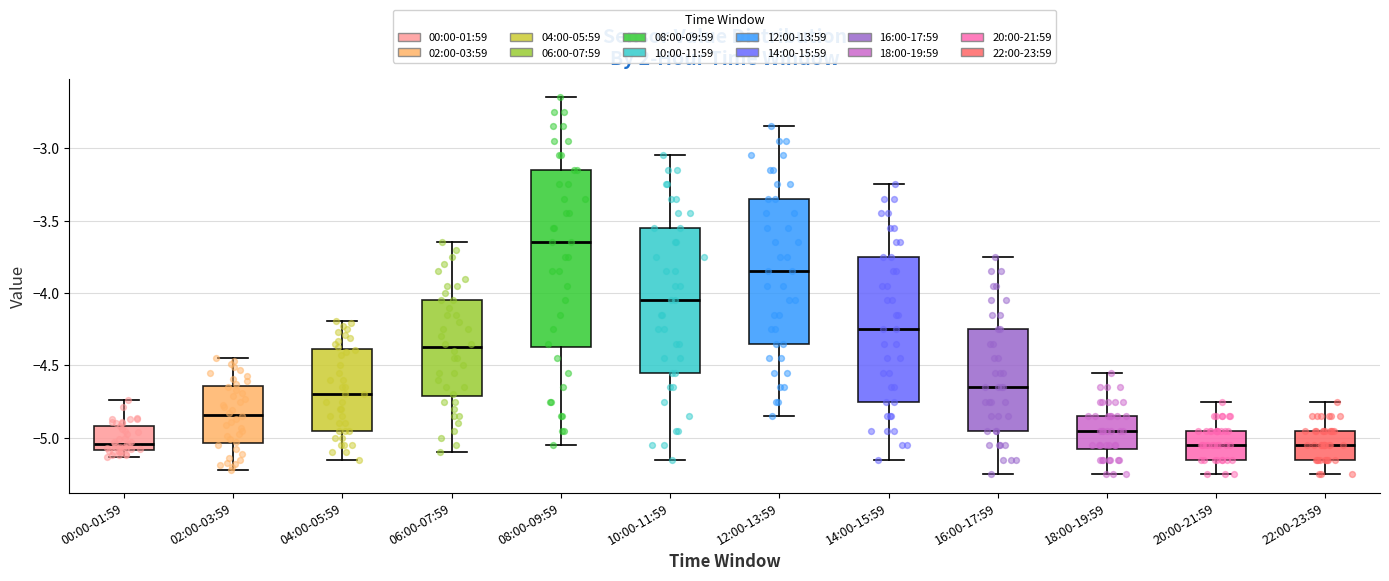

Which box is the tallest, from its lower edge to its upper edge?

08:00-09:59